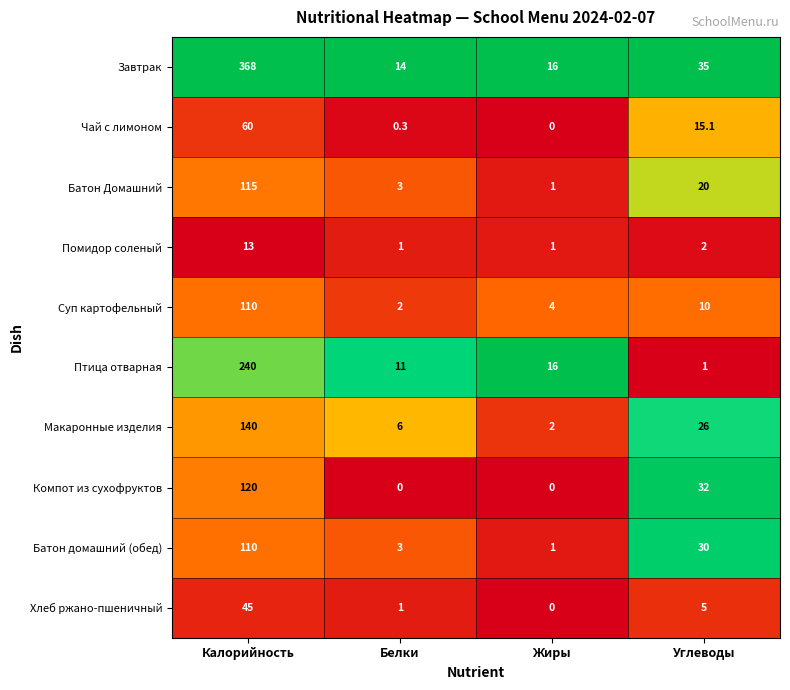

The Батон Домашний series shows 40.4 at Калорийность. True or false?

False